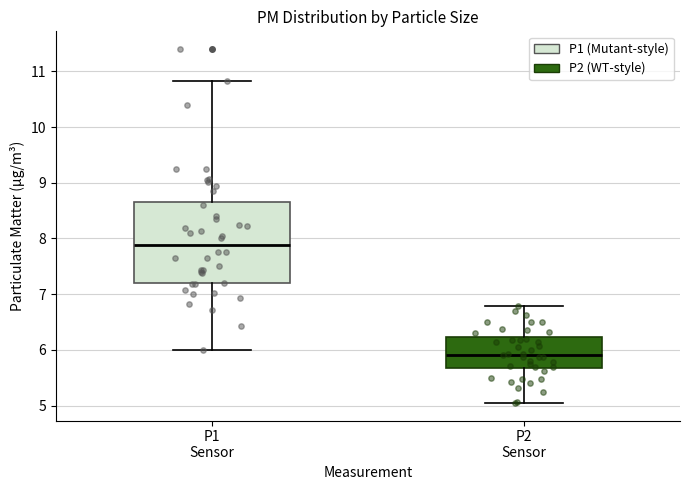

Reading left to right, read every box against the y-axis: the position of its median line, the range the box covers, and the ends of its whiskers. The values are not printed on the chart, so give them approximately, as read against the axis.

P1 Sensor: median 7.9, box 7.2 to 8.7, whiskers 6.0 to 10.8
P2 Sensor: median 5.9, box 5.7 to 6.2, whiskers 5.1 to 6.8